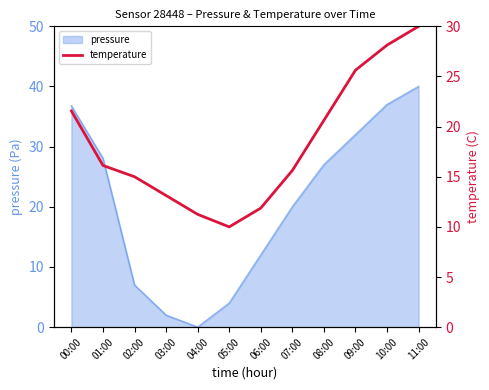

How many values are below 16?

6